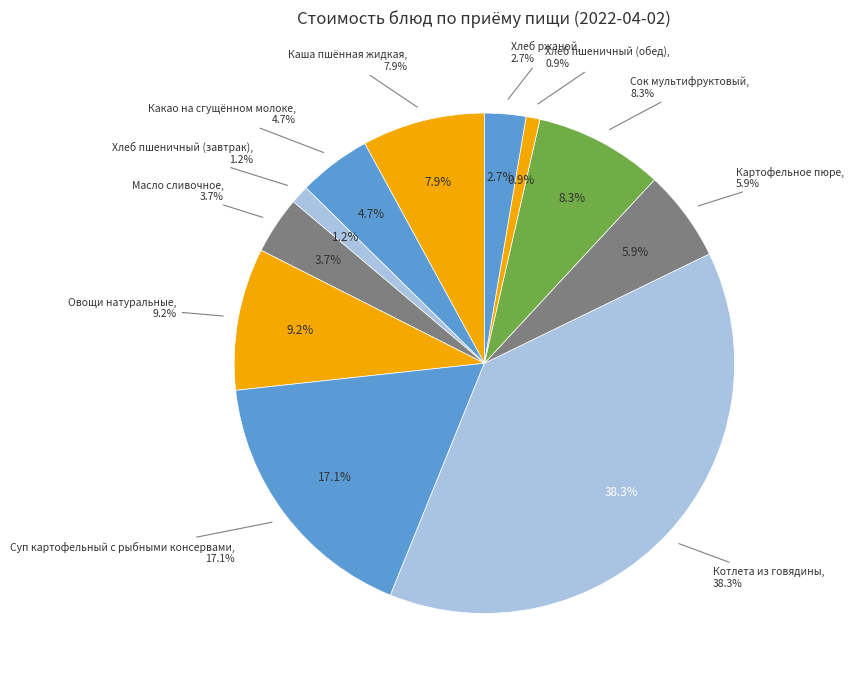

Which slice is the largest?

Котлета из говядины